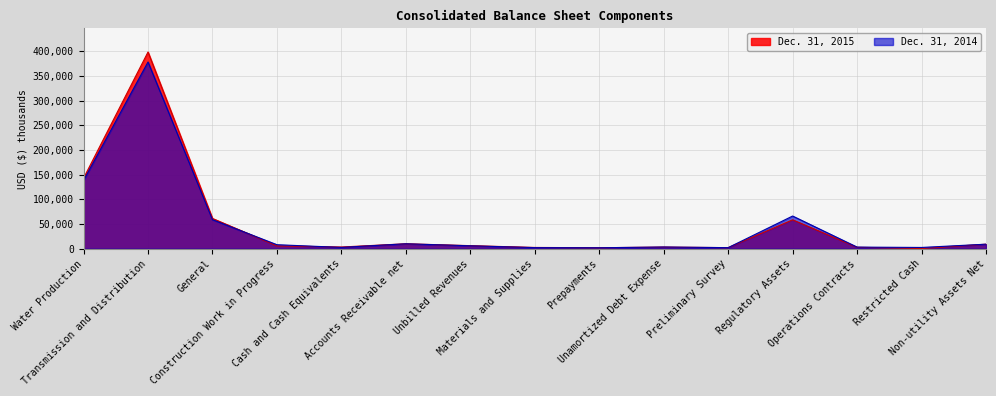

The value of Dec. 31, 2014 at Non-utility Assets Net is 9197. True or false?

True